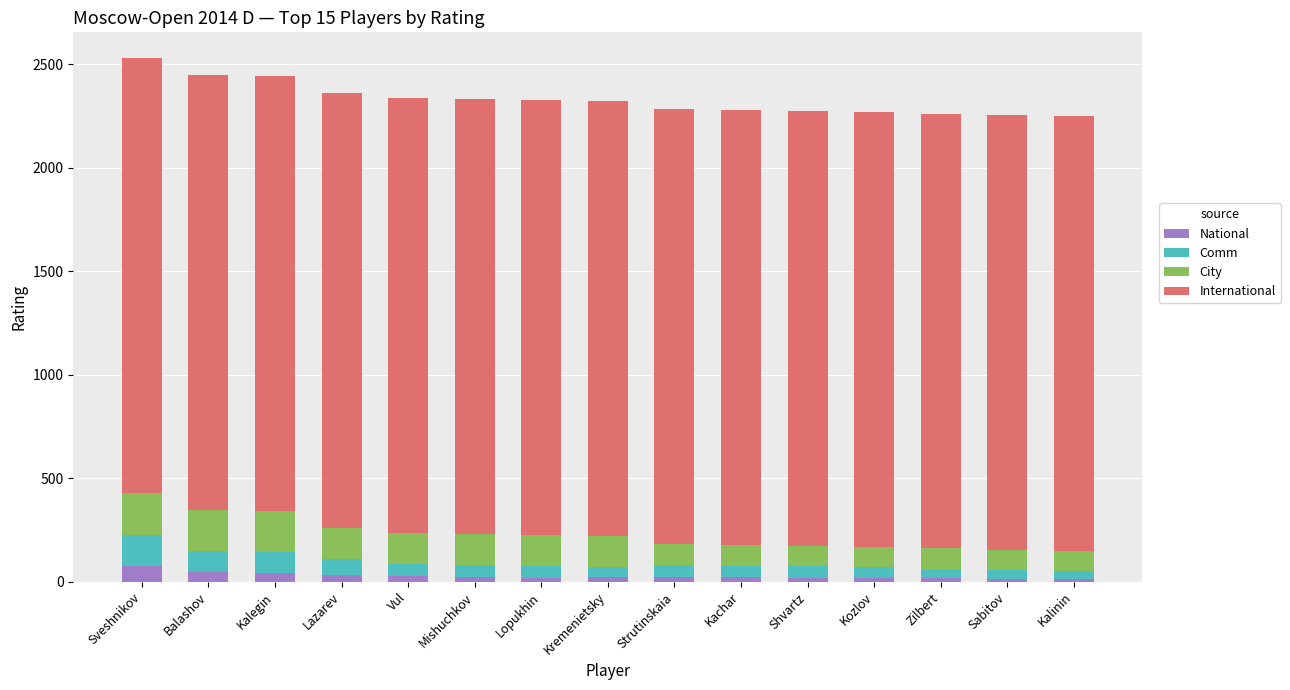

What is the sum of all National values?

417